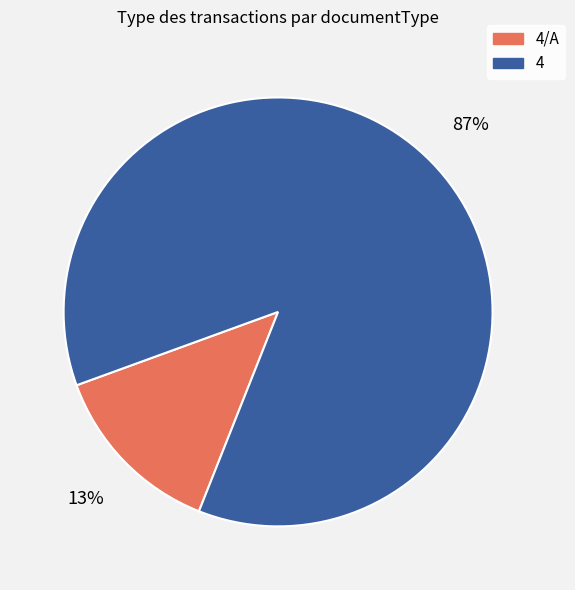

Is there any slice that represents more than half of the pie?

Yes